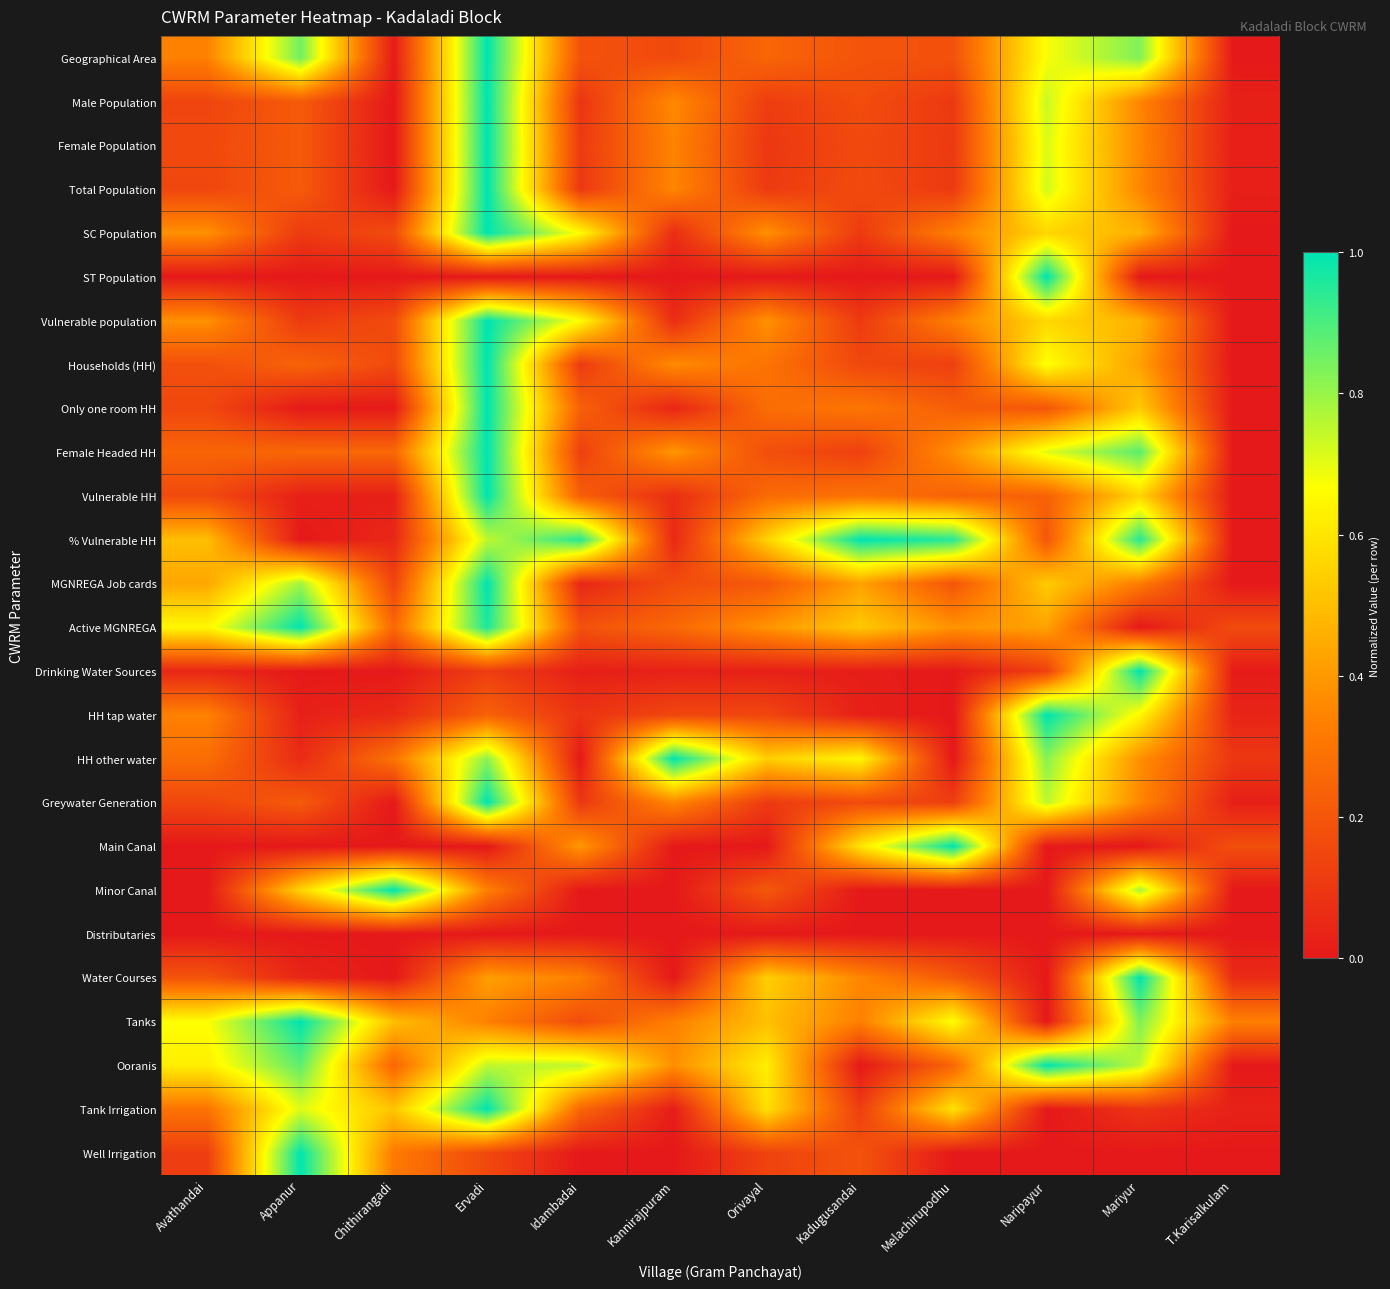

Which series changed the most between Avathandai and Chithirangadi?

Minor Canal